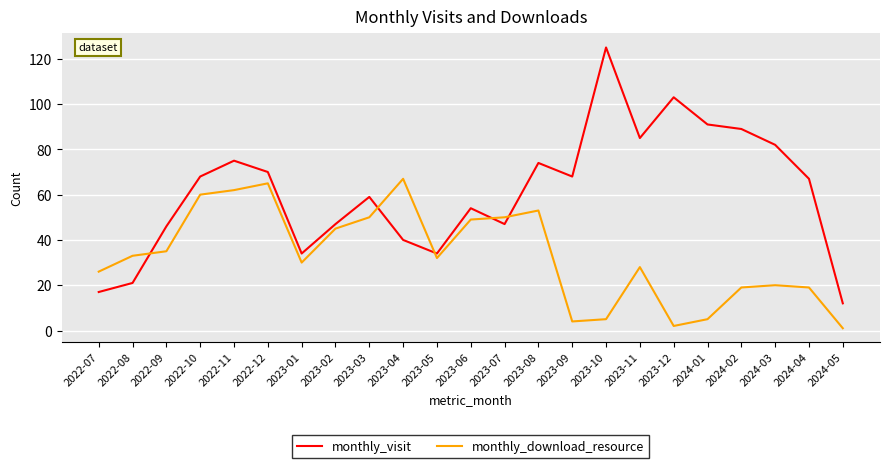

Which series has the largest total across all categories?

monthly_visit